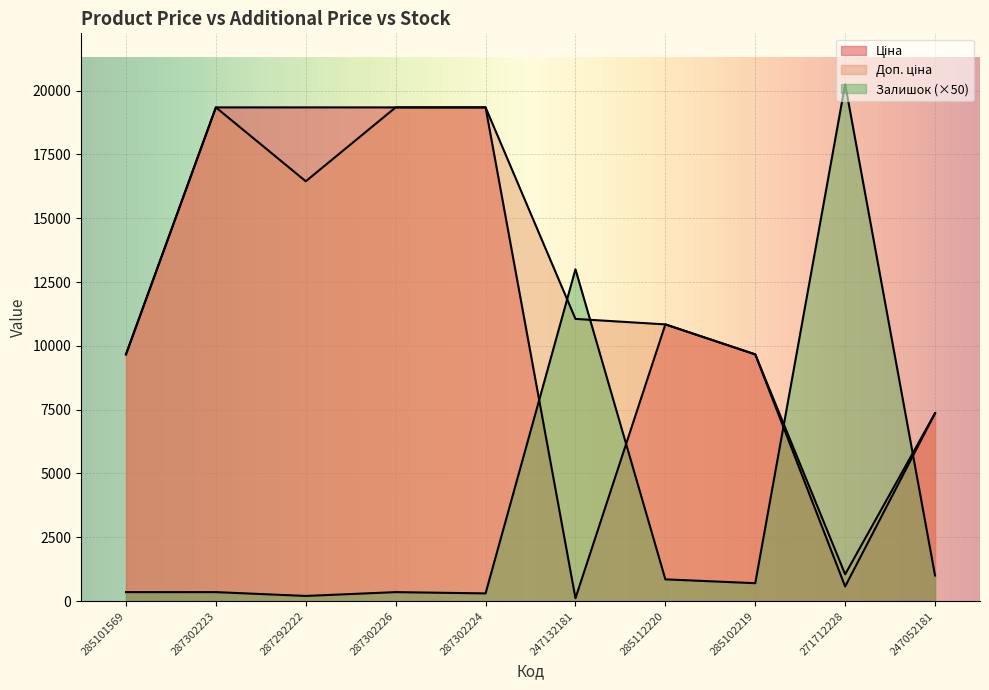

What value does the Залишок series have at 287292222?

200.0